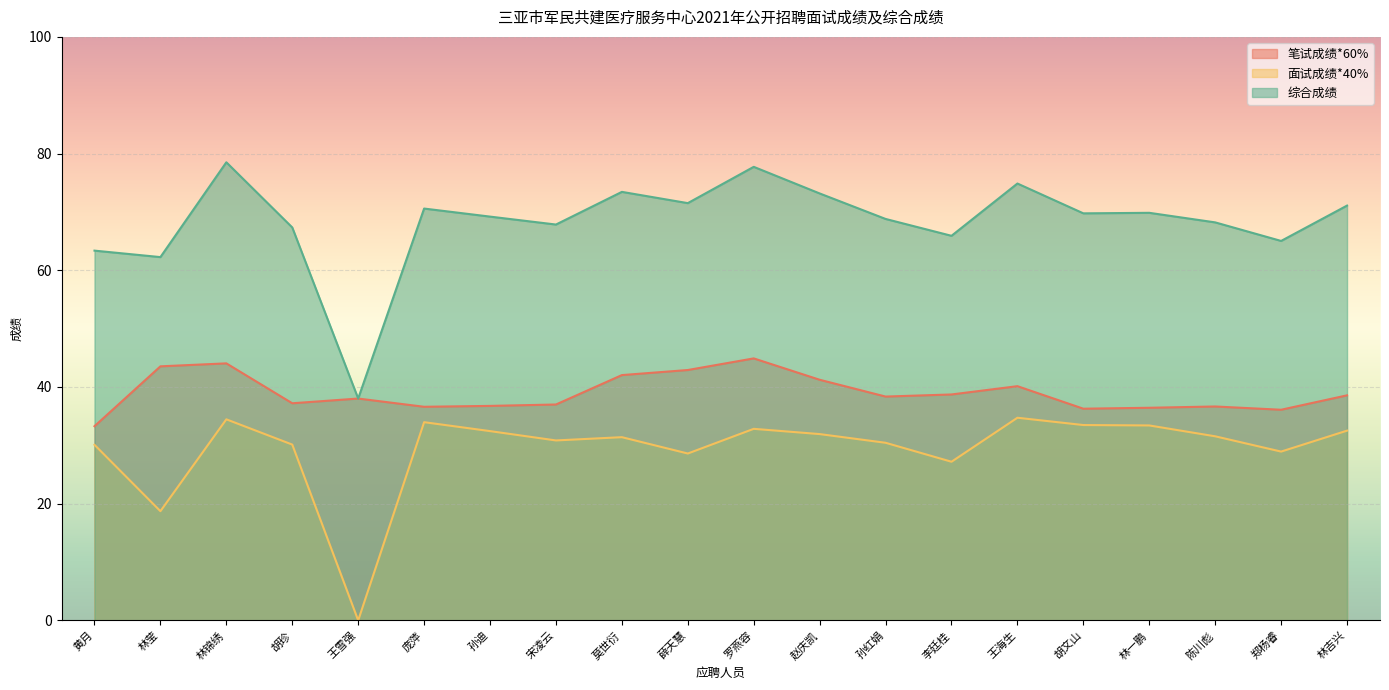

At which label is 面试成绩*40% closest to 17?

林莹